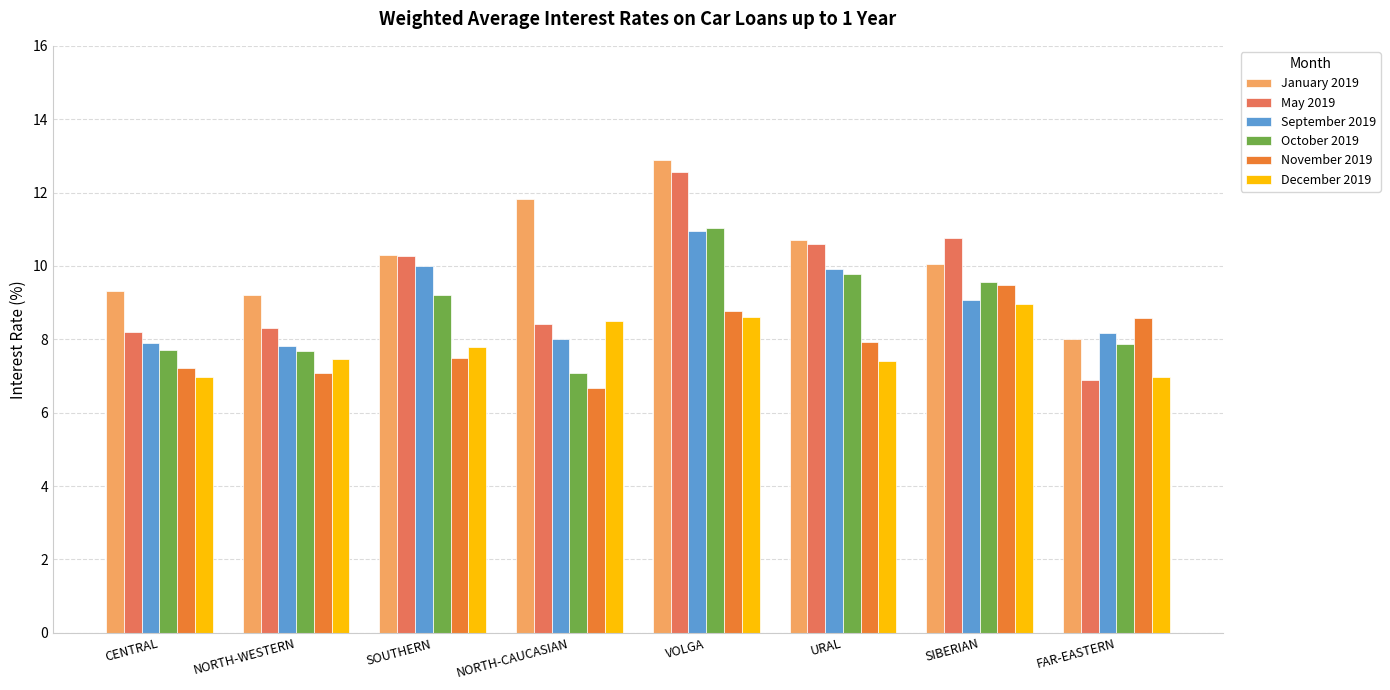

What is the label of the 1st bar from the left?

CENTRAL